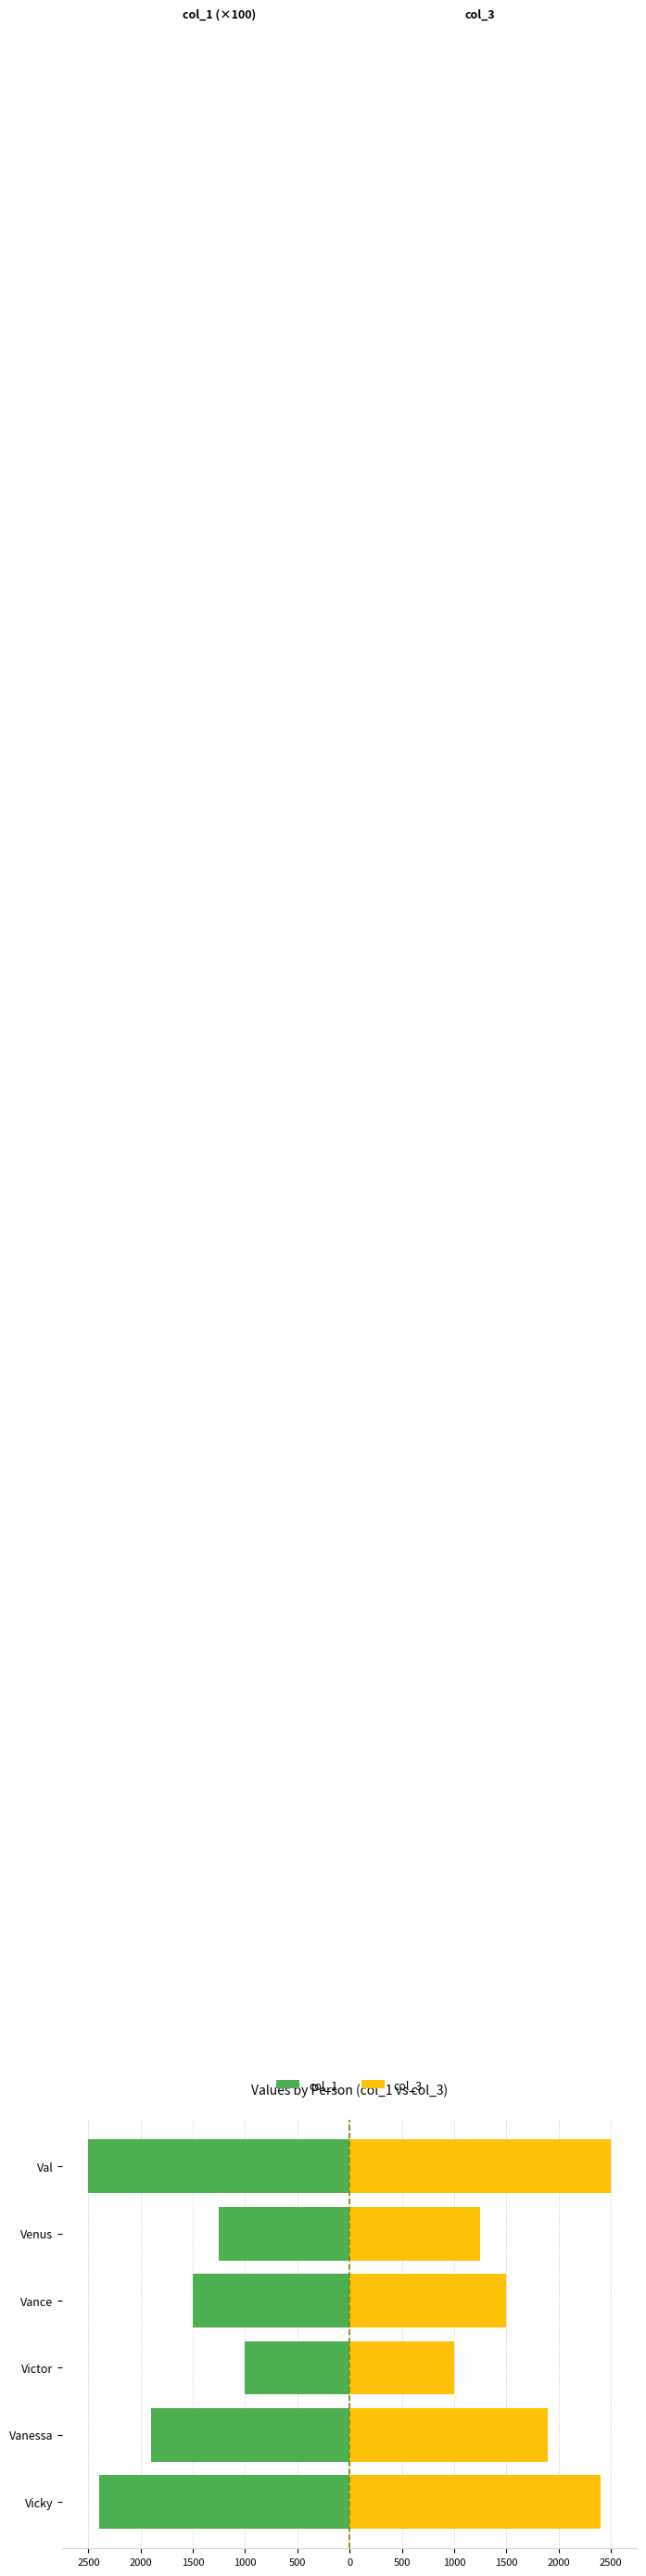

What is the value of the col_1 bar at the 2nd from the left?

-1900